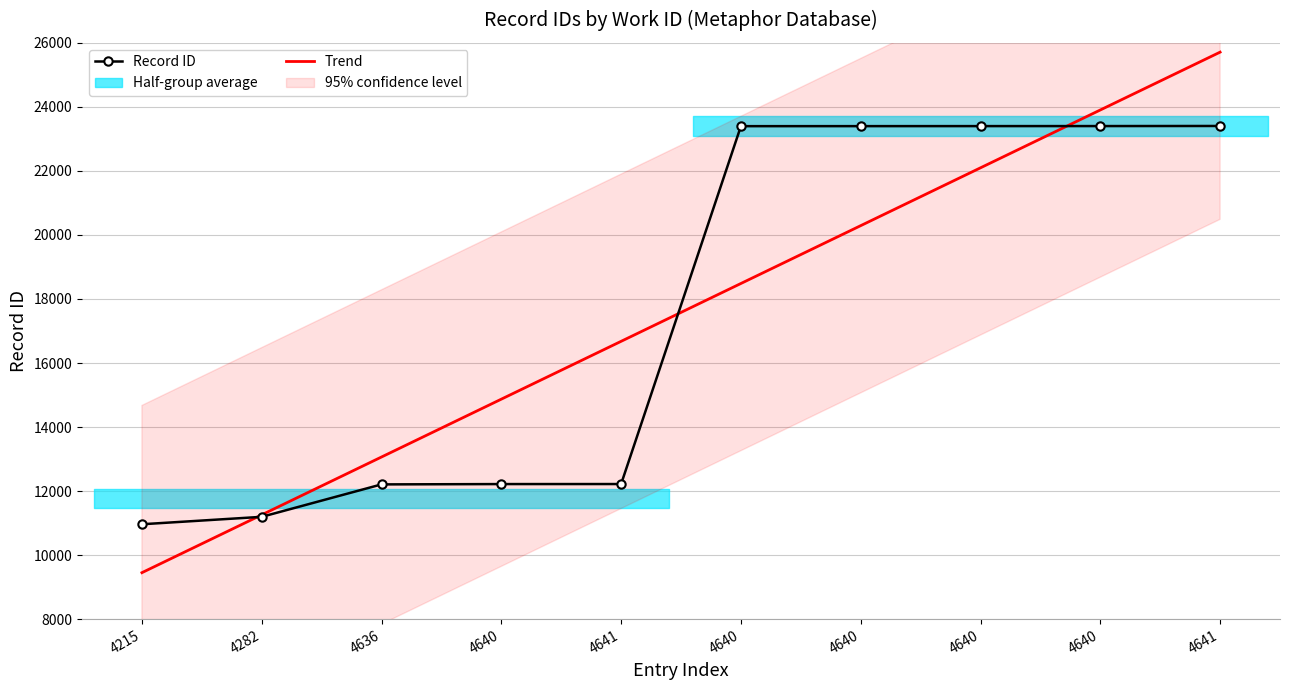

What is the change in value from 4640 to 4640?

+11178